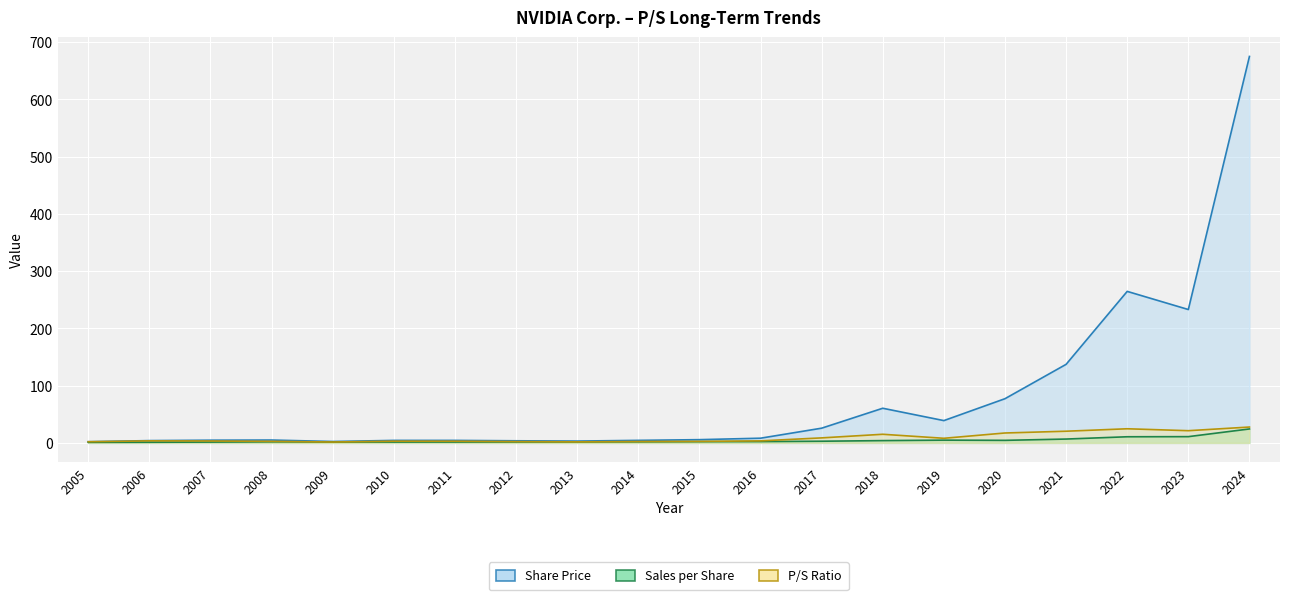

At how many categories does at least one series exceed 417?

1